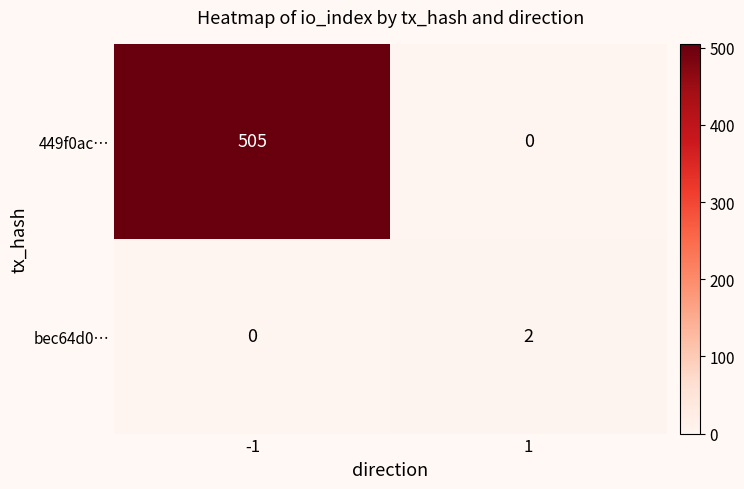

Which series changed the most between -1 and 1?

449f0ac…